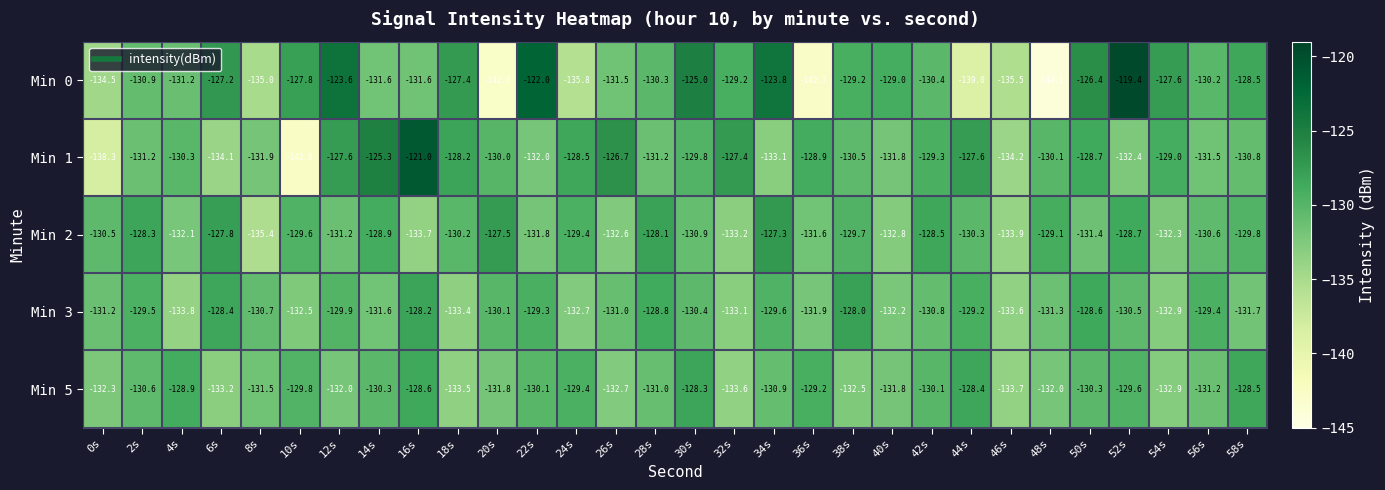

What is the minimum value shown in the chart?

-144.1